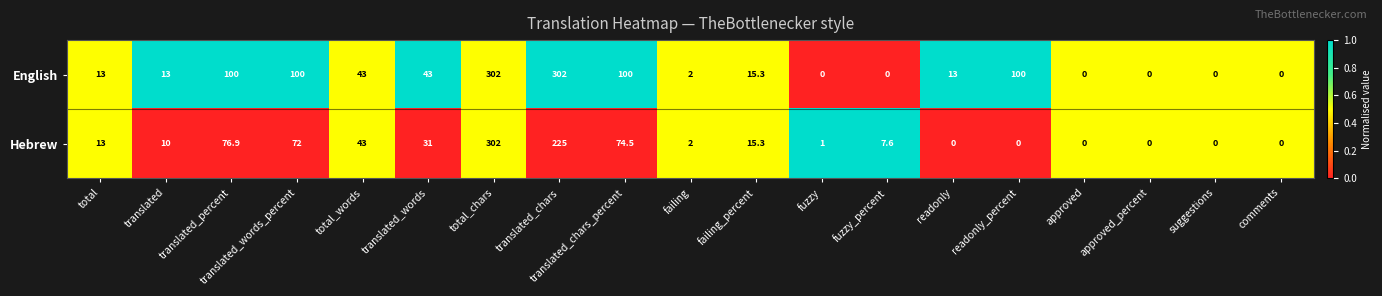

How many positive values does the Hebrew series have?

13